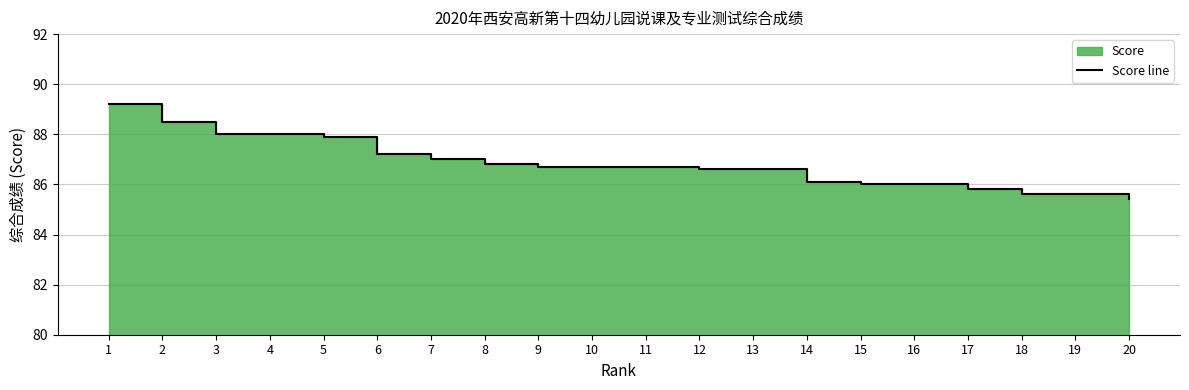

What is the change in value from 4 to 13?

-1.4